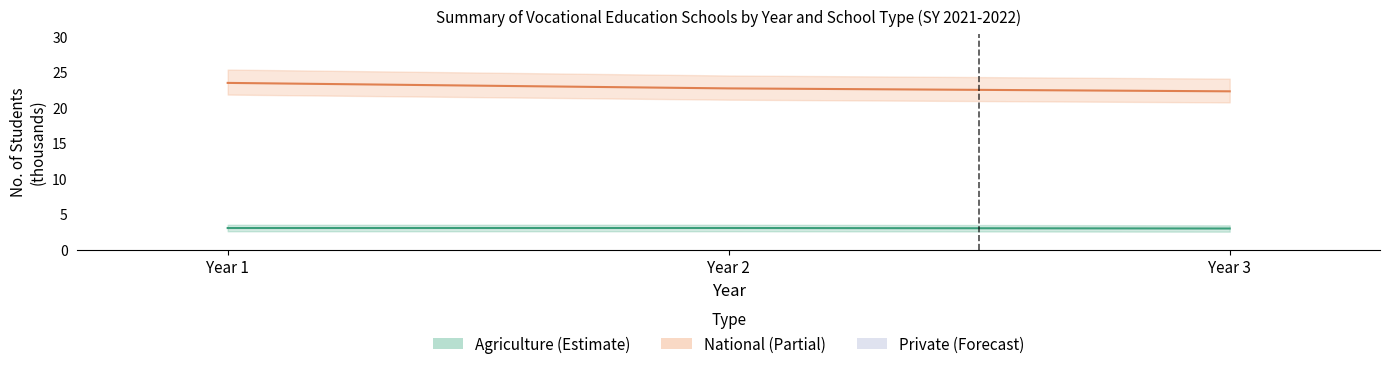

Which series has the widest spread of values?

National